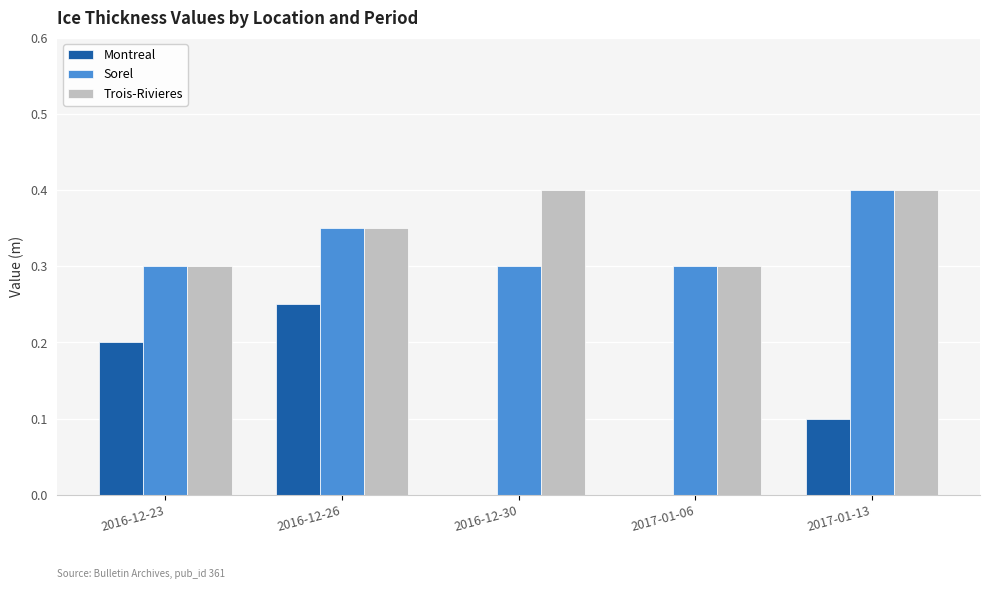

What is the sum of all Montreal values?

0.6